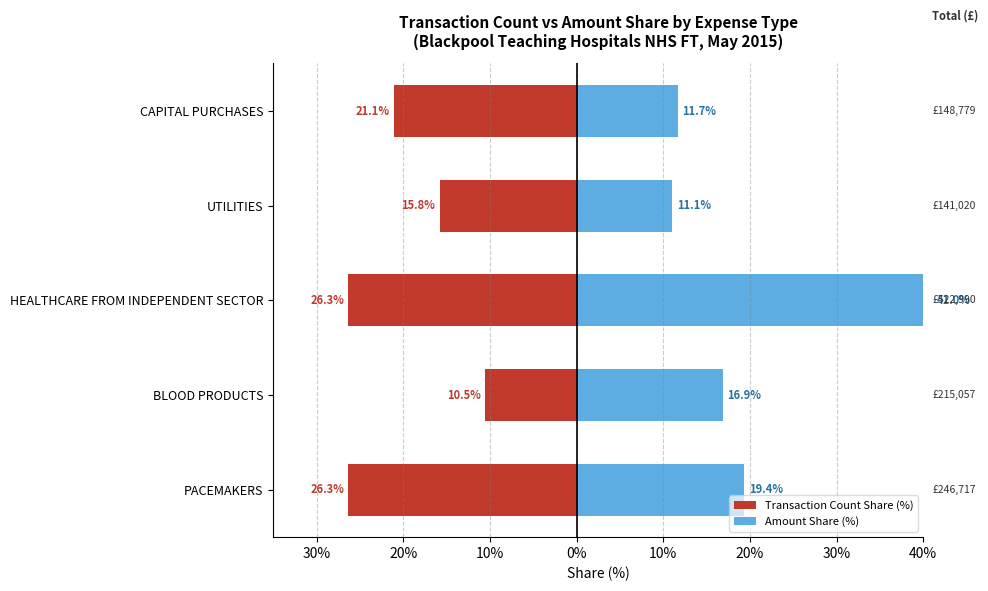

How many values in the Transaction Count Share (%) series are below 21?

2